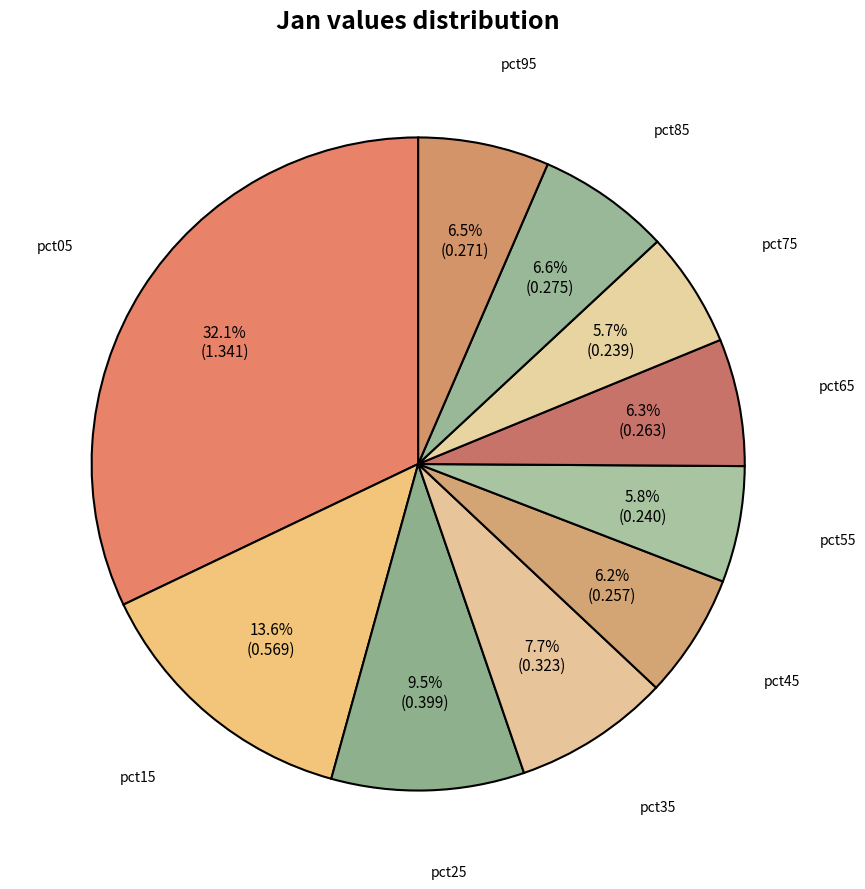

How many slices are in this pie chart?

10